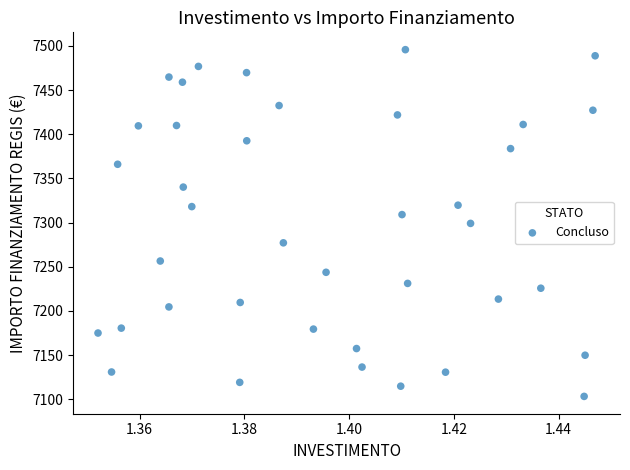

Count the number of points in this scatter plot.

39